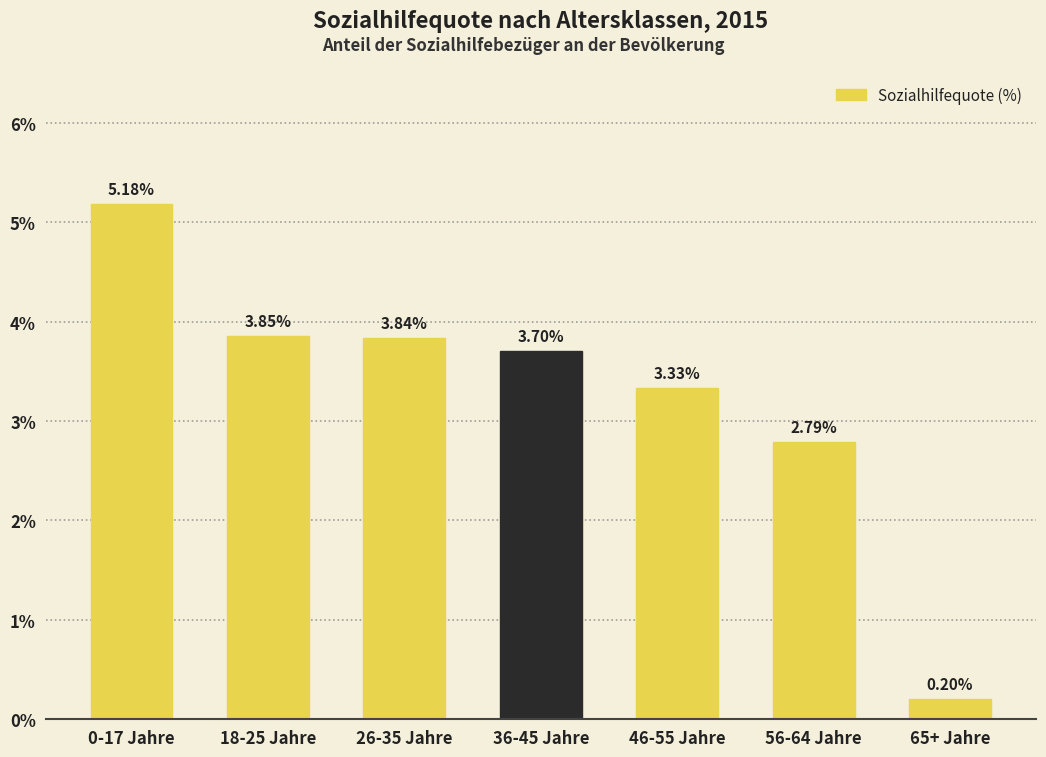

The chart shows a value of 3.7 at 36-45 Jahre. True or false?

True